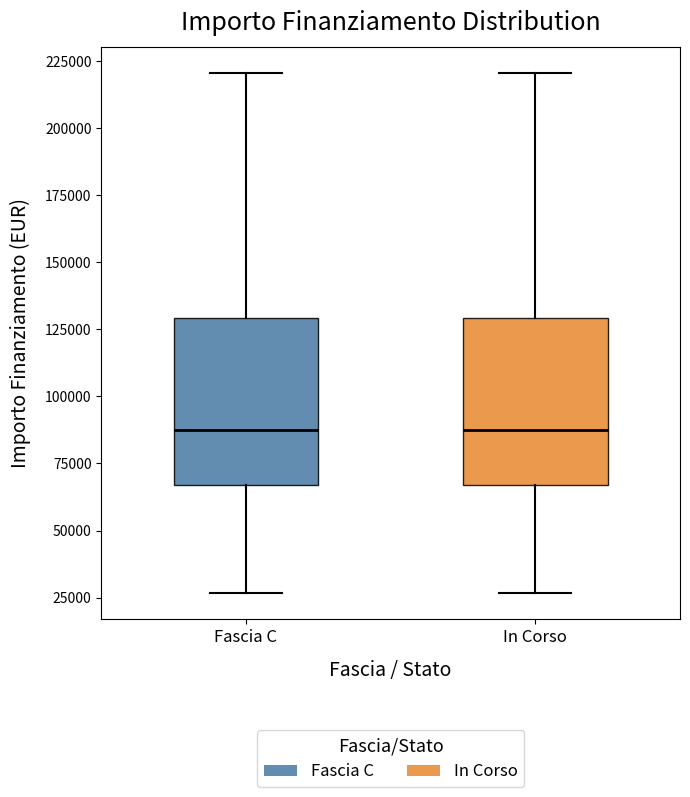

Reading left to right, read every box against the y-axis: the position of its median line, the range the box covers, and the ends of its whiskers. The values are not printed on the chart, so give them approximately, as read against the axis.

Fascia C: median 85000, box 65000 to 130000, whiskers 25000 to 220000
In Corso: median 85000, box 65000 to 130000, whiskers 25000 to 220000